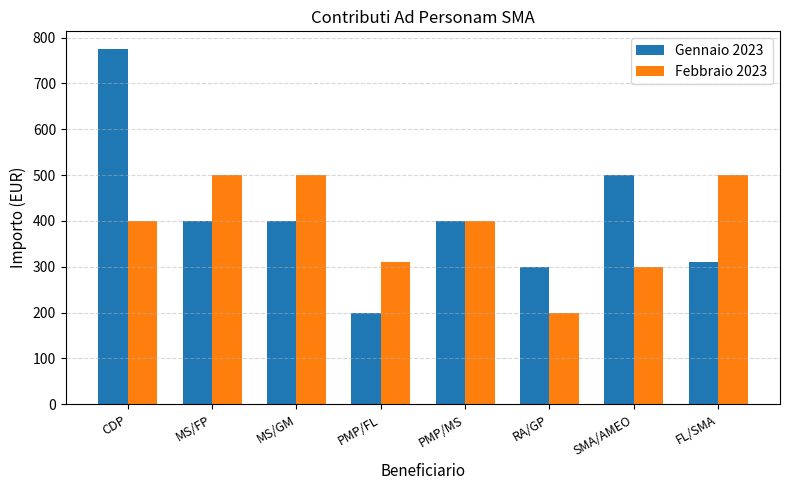

Which series has the widest spread of values?

Gennaio 2023